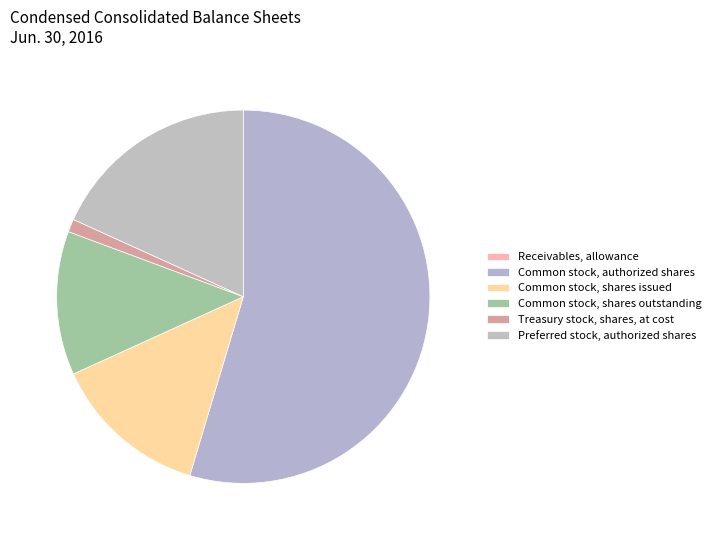

What is the smallest slice in the pie chart?

Receivables, allowance